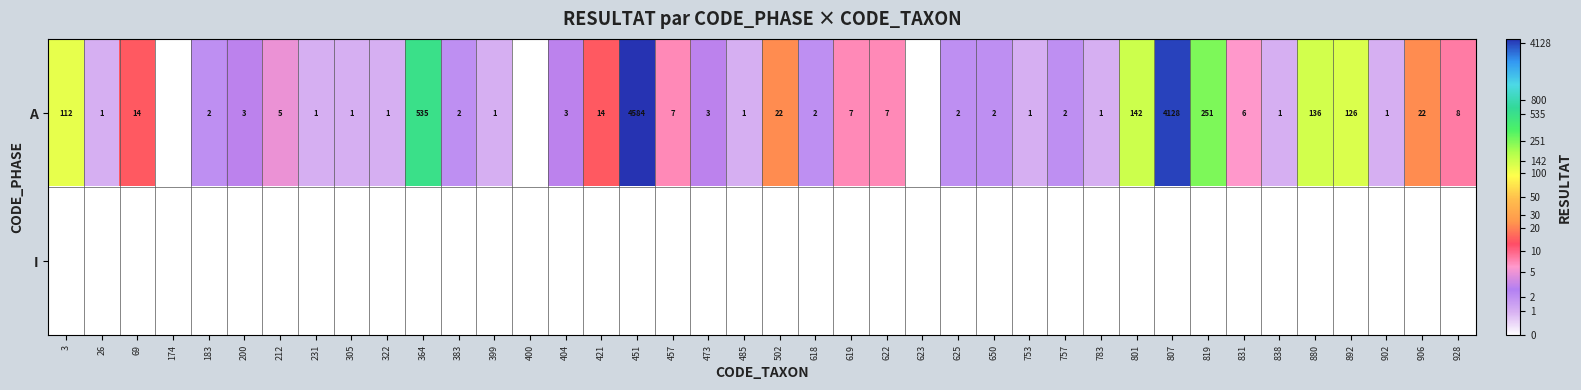

Is it true that A equals 2 at 757?

True